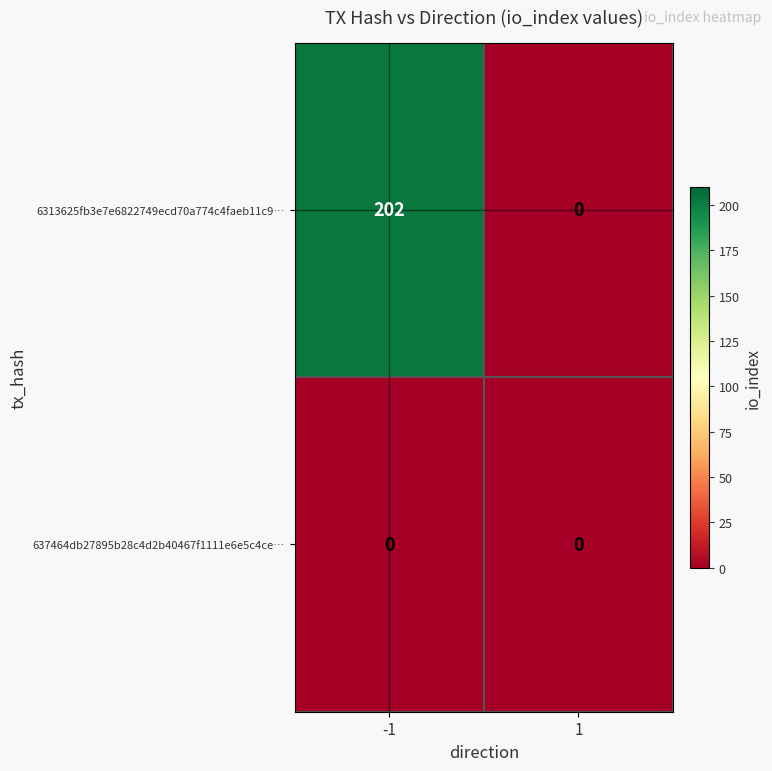

Reading left to right, transcribe all the data shown in this chart.

6313625fb3e7e6822749ecd70a774c4faeb11c9…: 202	0
637464db27895b28c4d2b40467f1111e6e5c4ce…: 0	0